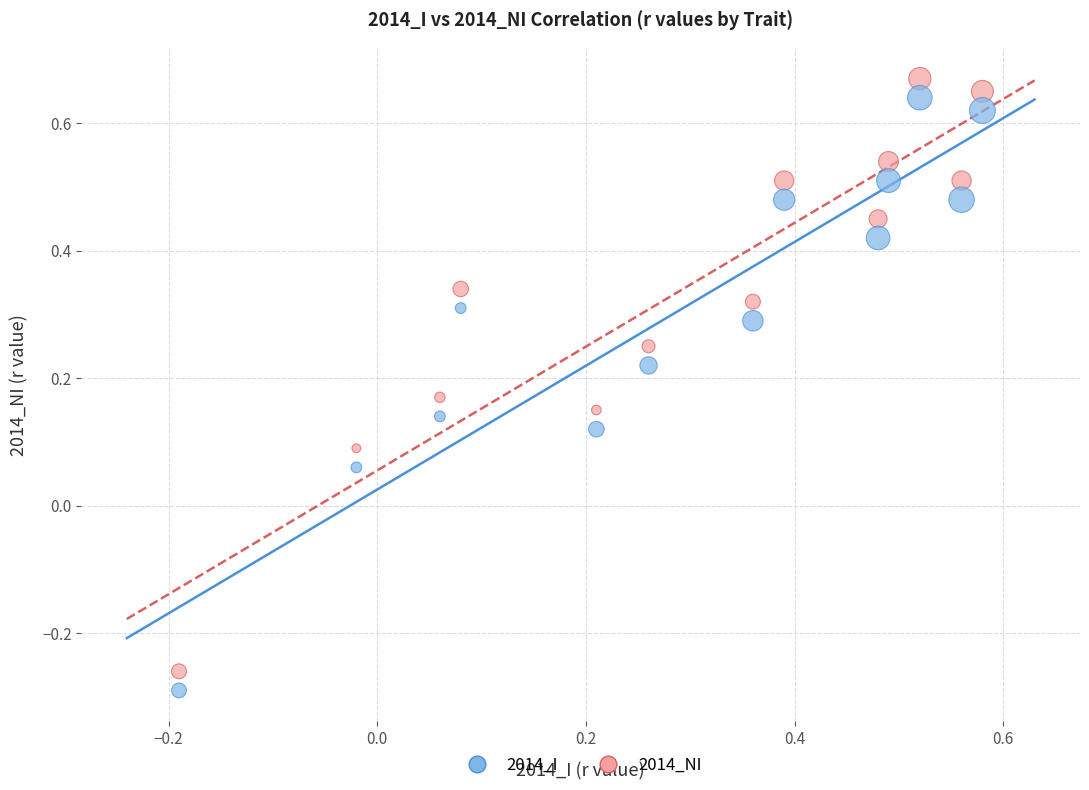

Across all data points, what is the range of X values (max minus min)?

0.8